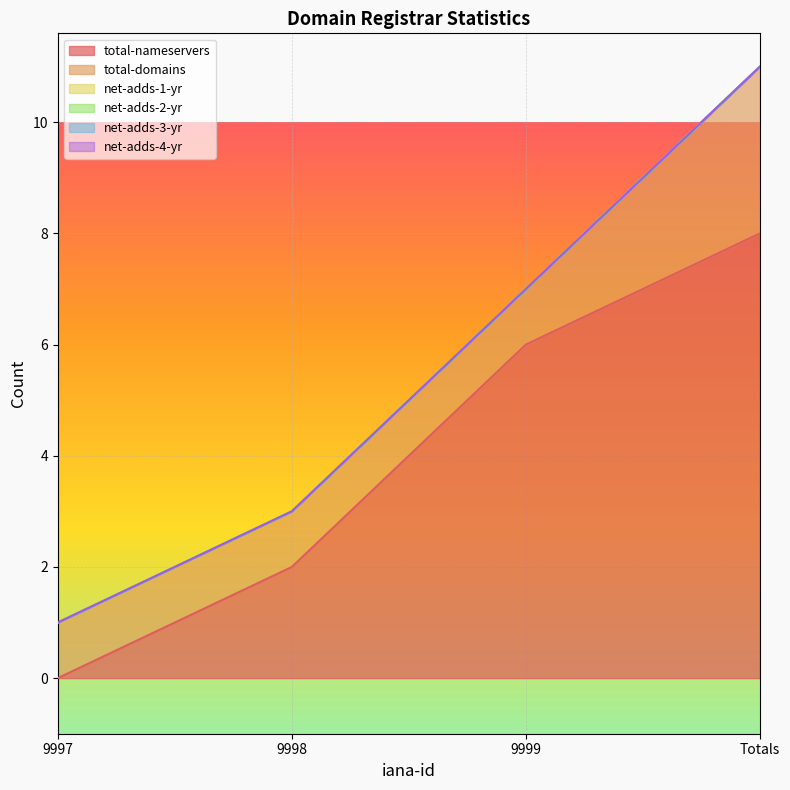

True or false: total-domains and net-adds-2-yr cross at least once.

False